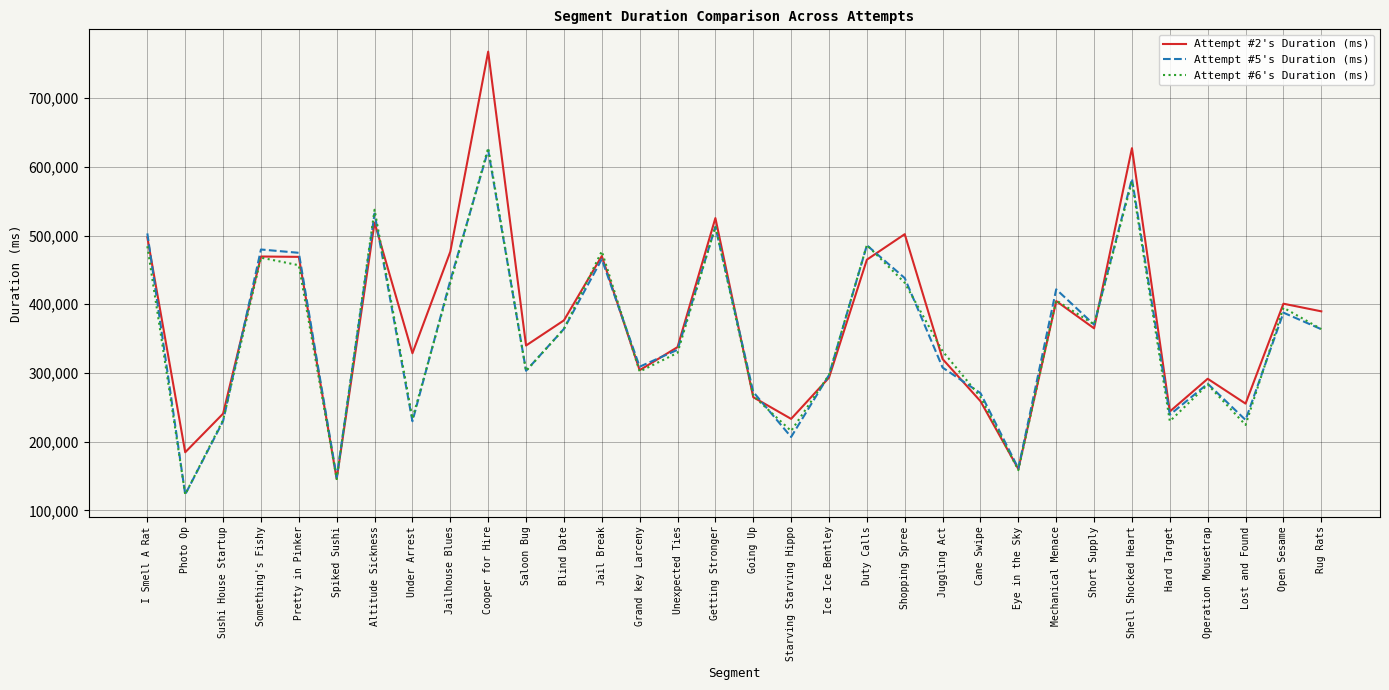

What is the minimum value for Attempt #6's Duration (ms)?

123300